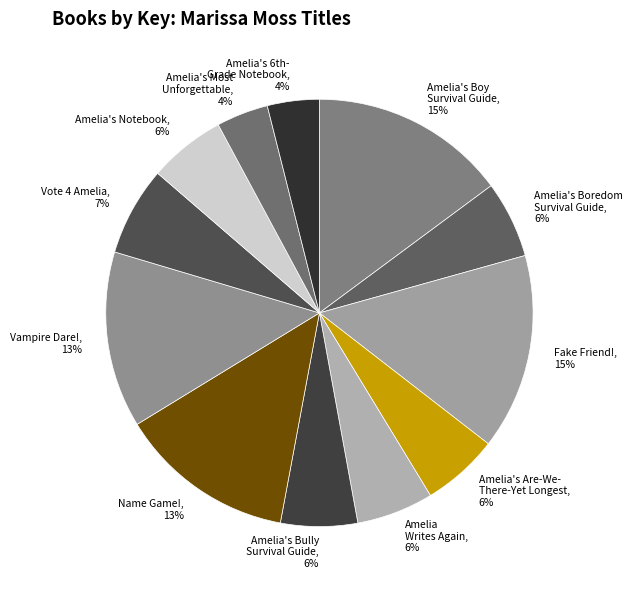

How many slices are in this pie chart?

12